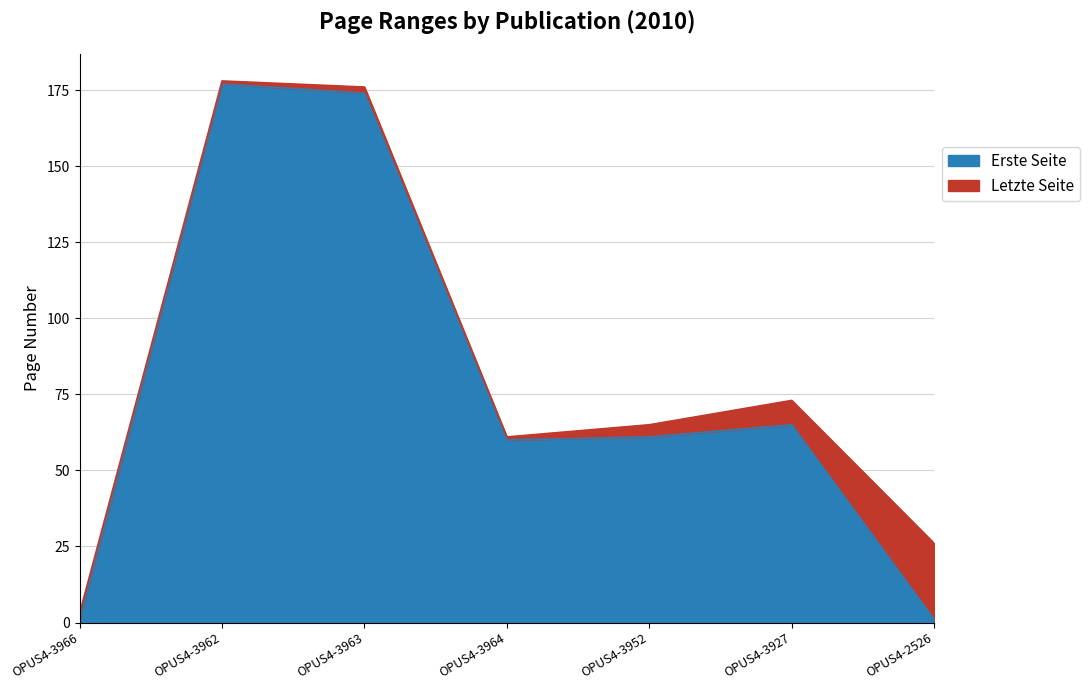

At which category does Erste Seite reach its first local peak?

OPUS4-3962